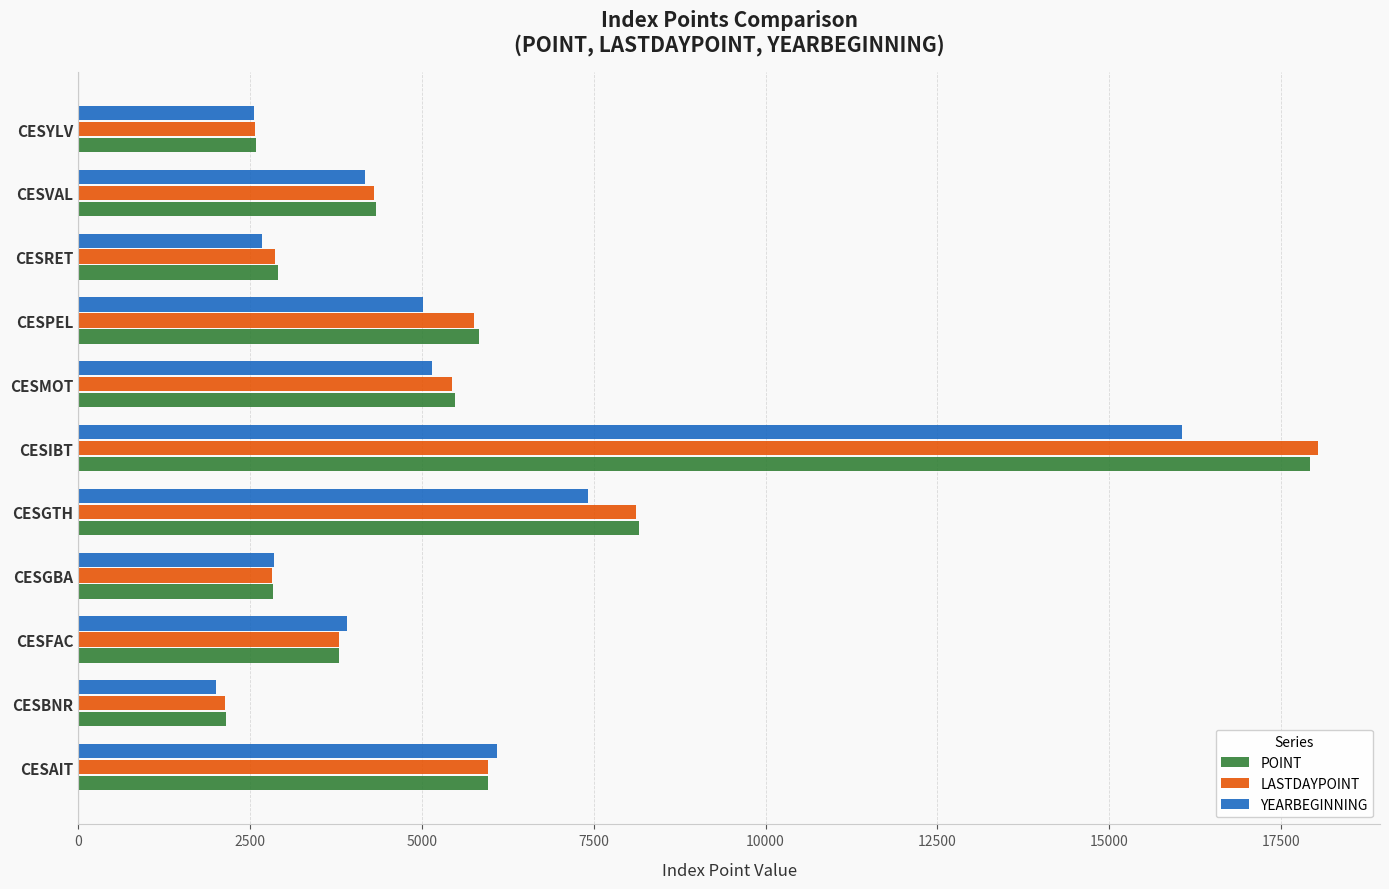

At which category is the sum across all series the highest?

CESIBT